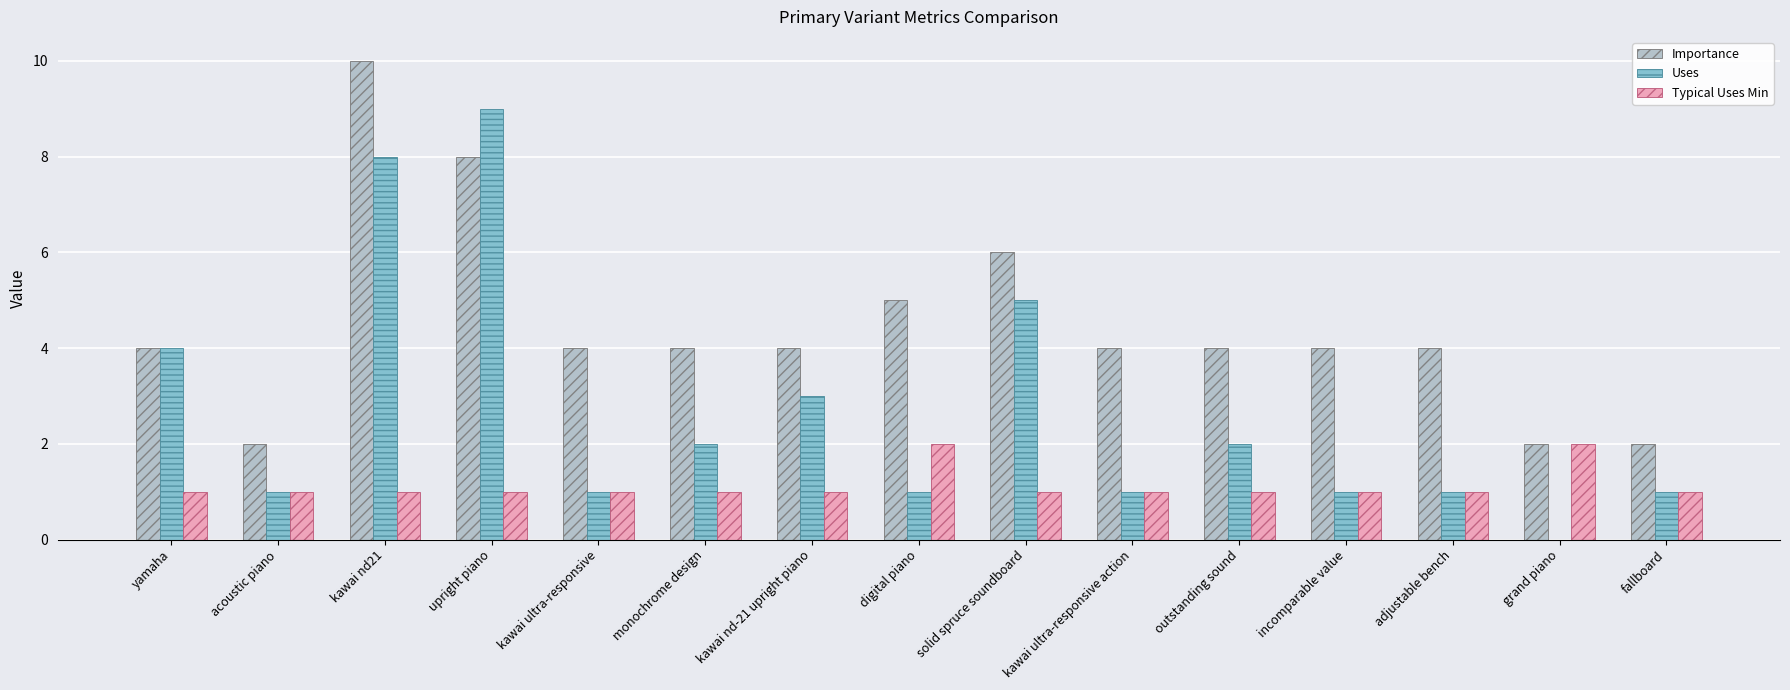

Reading left to right, extract all data points from this chart.

Importance: 4	2	10	8	4	4	4	5	6	4	4	4	4	2	2
Uses: 4	1	8	9	1	2	3	1	5	1	2	1	1	0	1
Typical Uses Min: 1	1	1	1	1	1	1	2	1	1	1	1	1	2	1